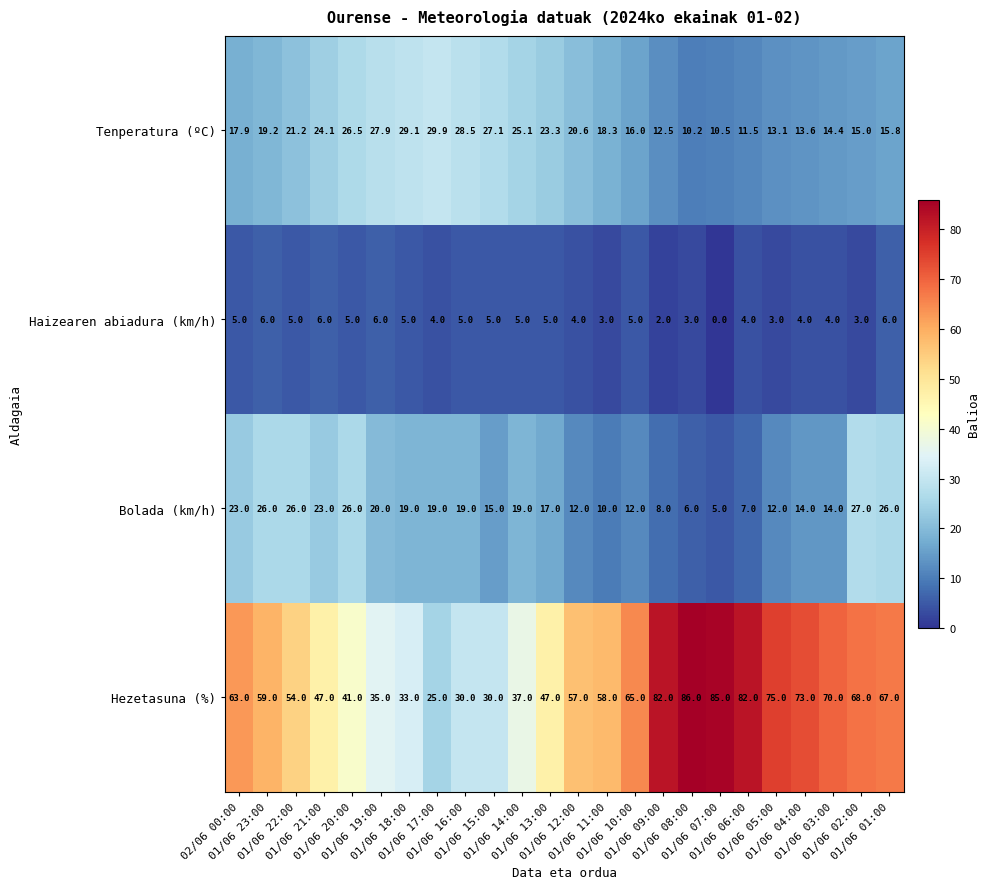

Which series has the largest total across all categories?

Hezetasuna (%)